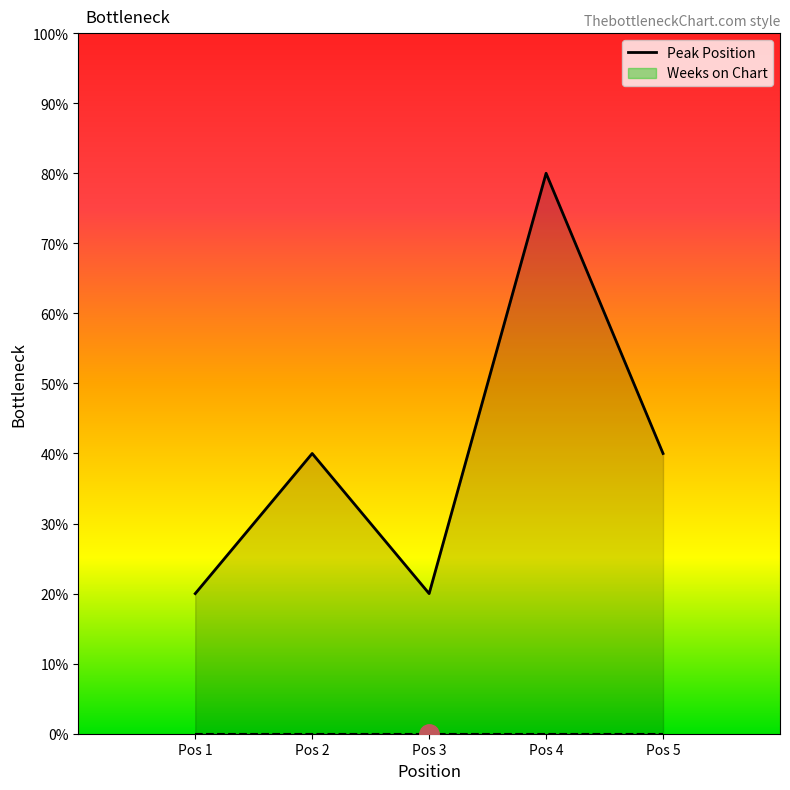

Rank the categories by value from lowest to highest.

Pos 1, Pos 3, Pos 2, Pos 5, Pos 4